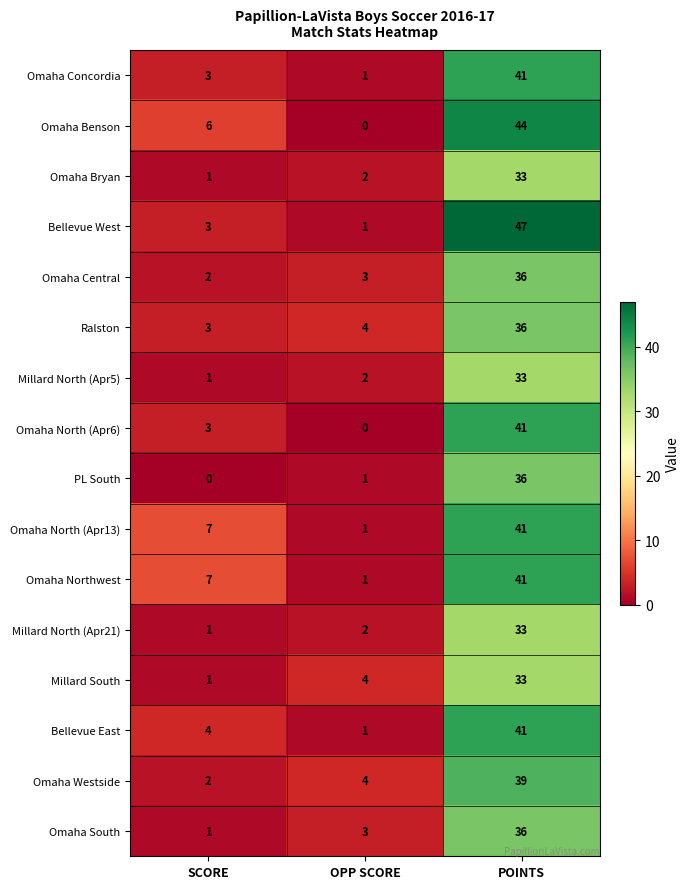

At which category does the chart reach its peak across all series?

POINTS